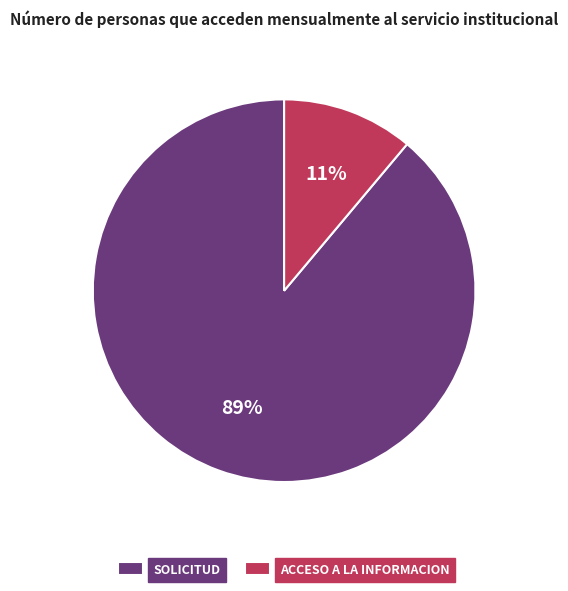

To the nearest percent, what percentage of the pie is SOLICITUD?

89%